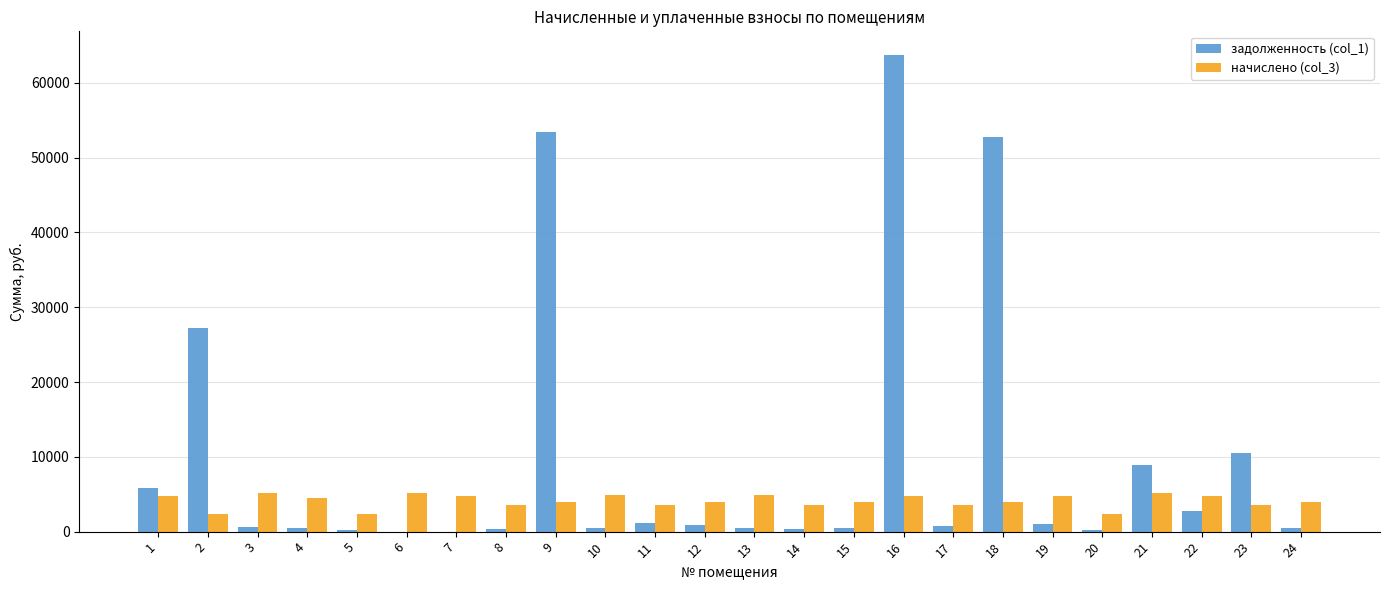

At which category is the sum across all series the highest?

16